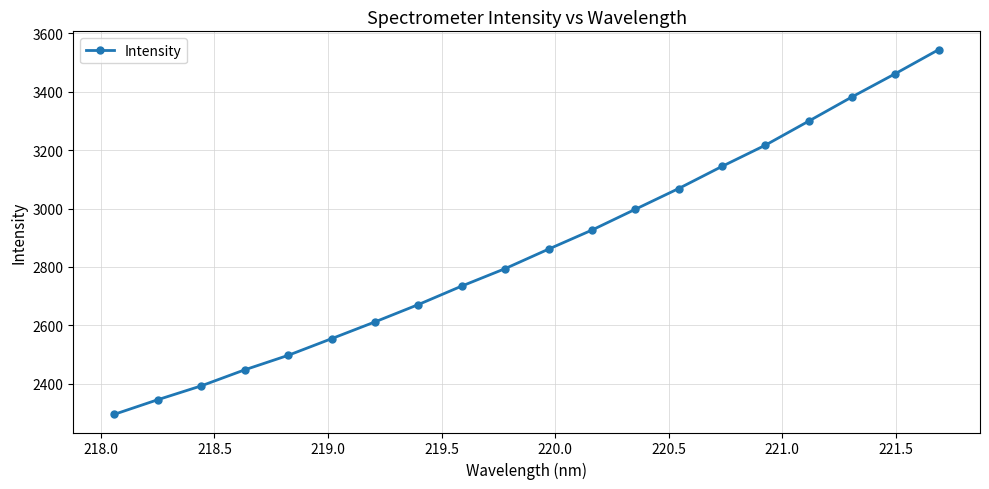

What is the maximum value shown in the chart?

3544.4